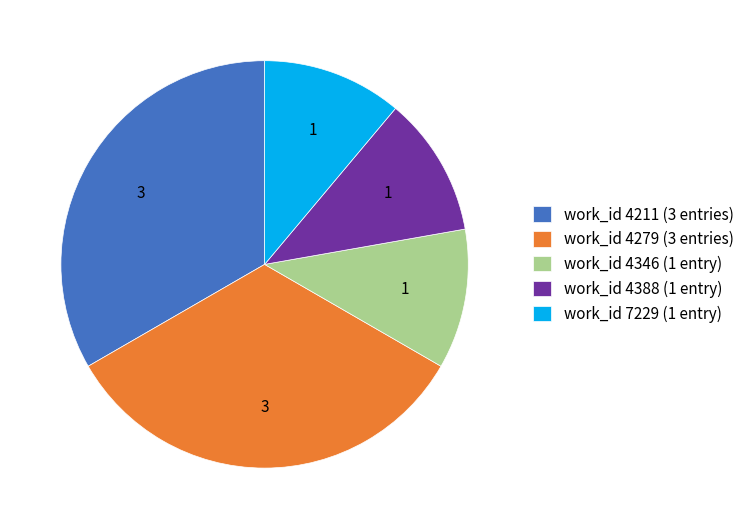

What is the ratio of the value at work_id 4211 (3 entries) to the value at work_id 4346 (1 entry)?

3.0